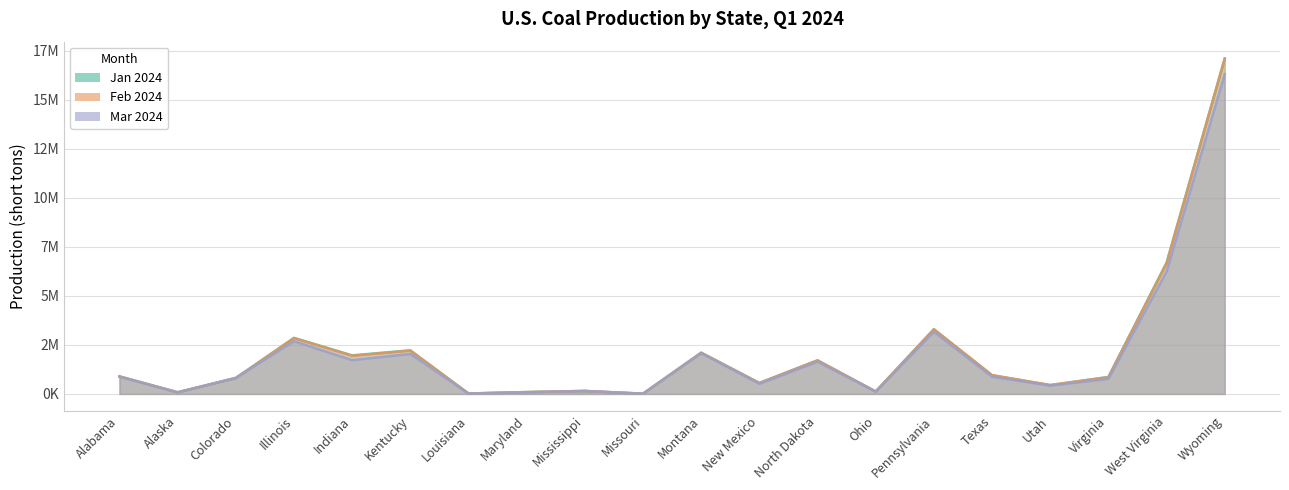

The value of Feb 2024 at Utah is 797256. True or false?

False